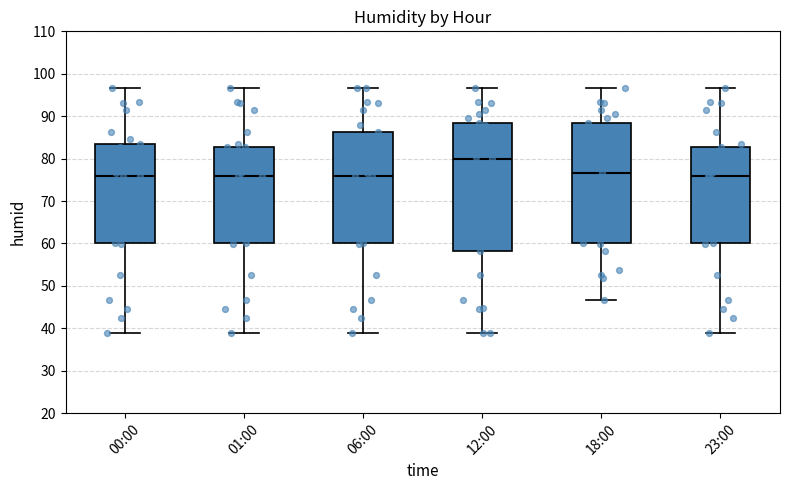

Comparing the boxes themselves (not the whiskers), which one is the tallest?

12:00